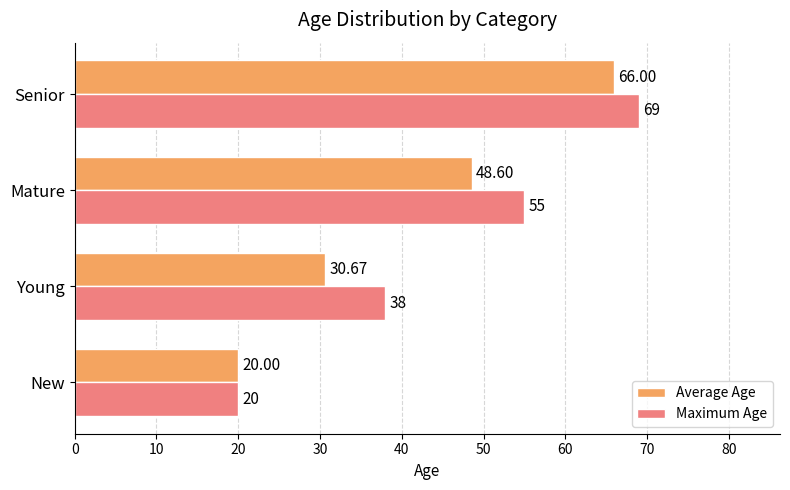

Which series has the widest spread of values?

Maximum Age